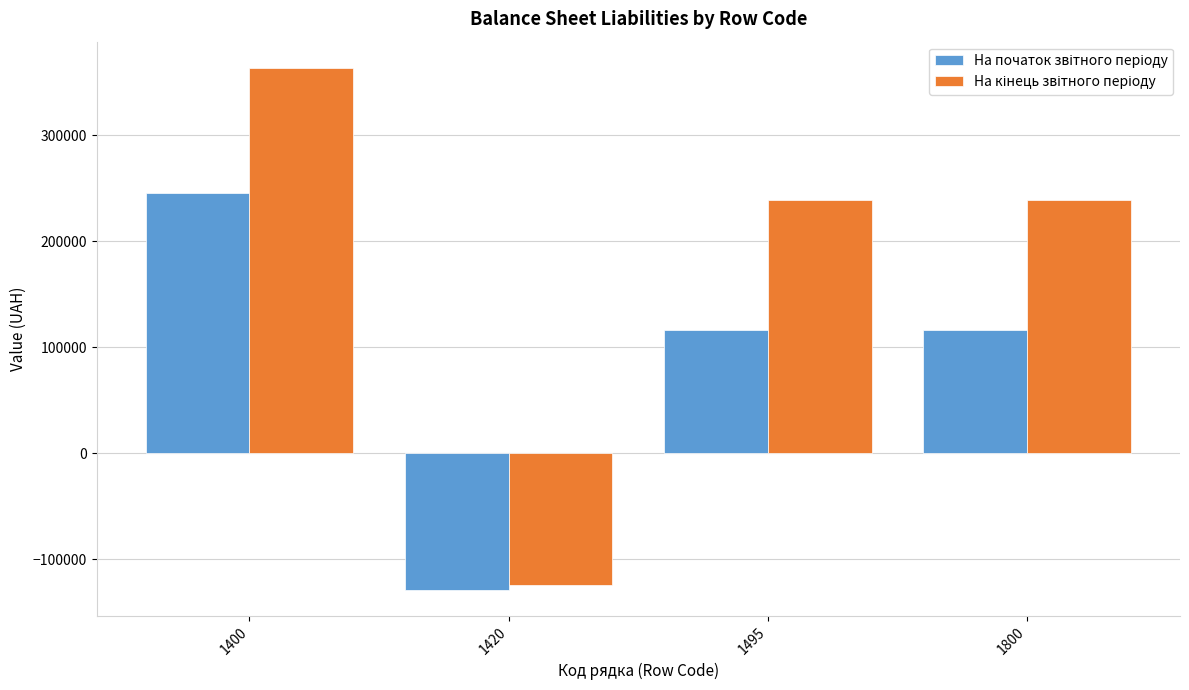

At which category is the sum across all series the highest?

1400